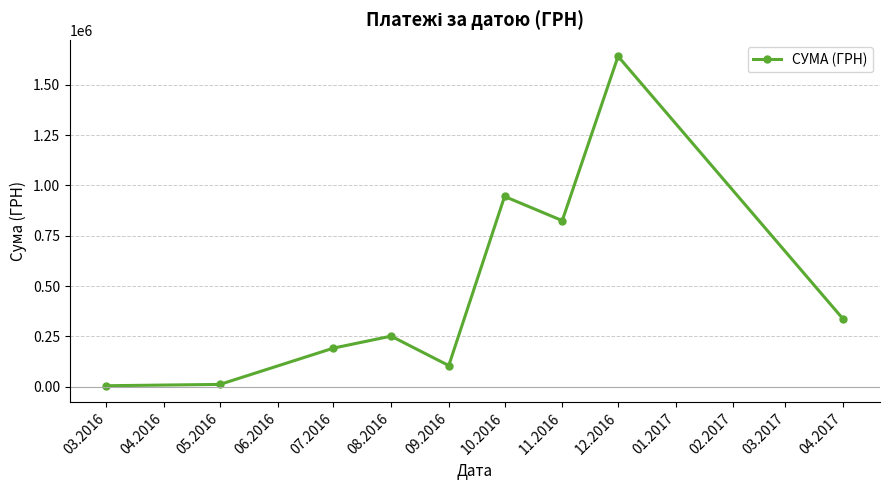

What is the sum of the values at 05.2016 and 03.2016?

16202.8